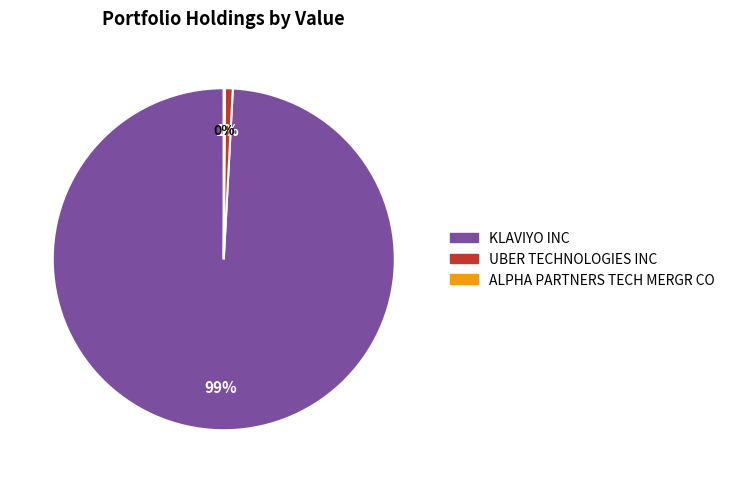

To the nearest percent, what portion does UBER TECHNOLOGIES INC represent?

1%